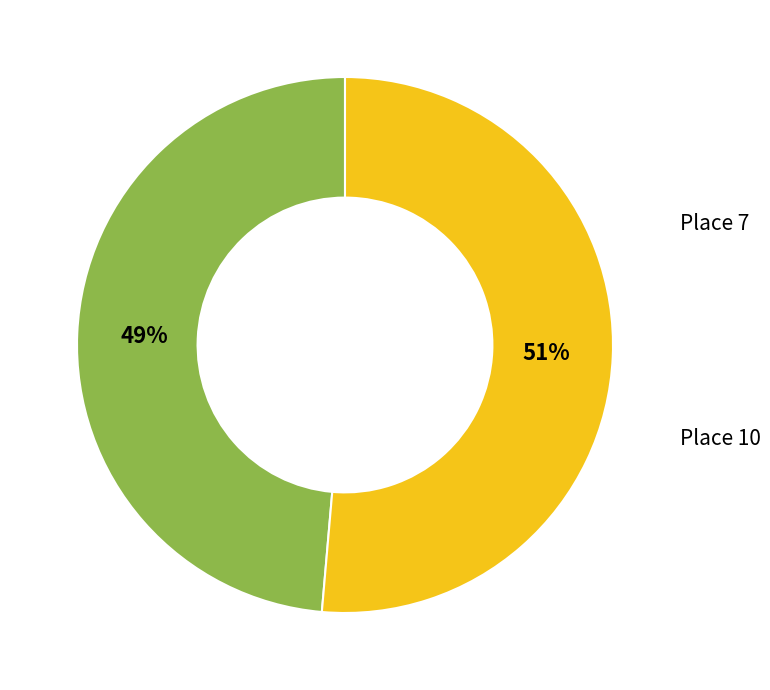

True or false: Place 10 accounts for 66% of the total.

False